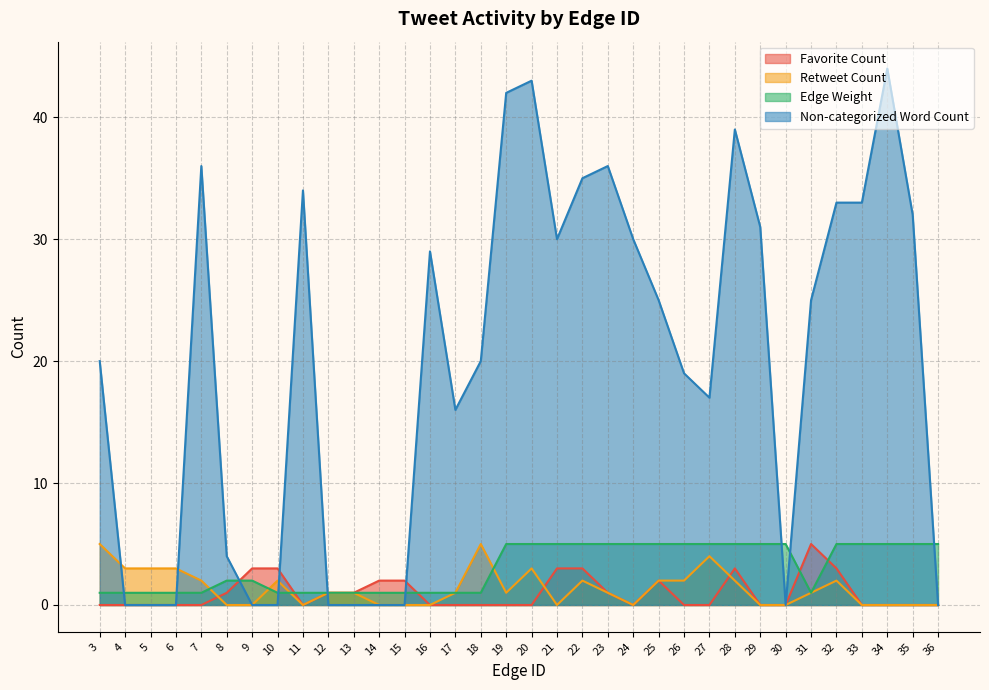

What is the average value of the Retweet Count series?

1